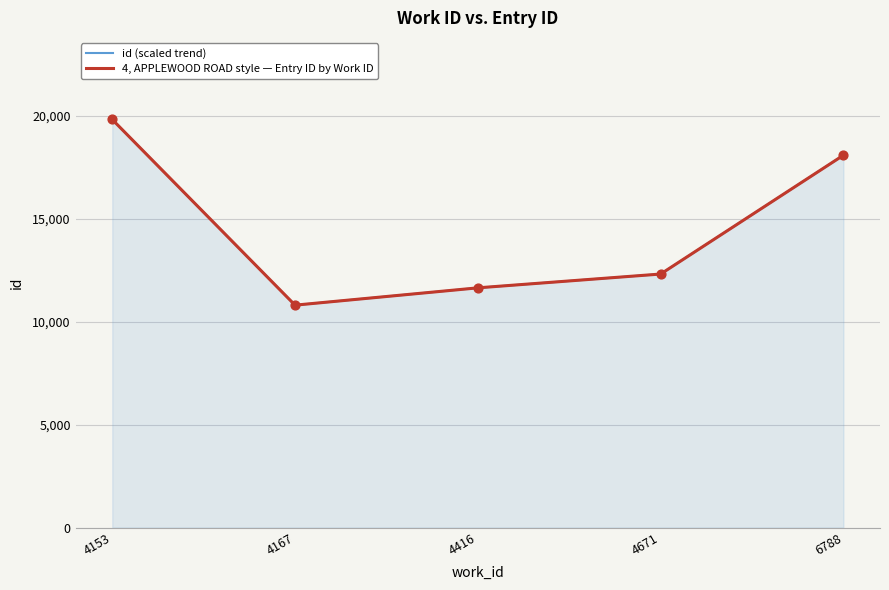

Is the value of id (scaled trend) at 4153 greater than the value of 4, APPLEWOOD ROAD style — Entry ID by Work ID at 6788?

Yes